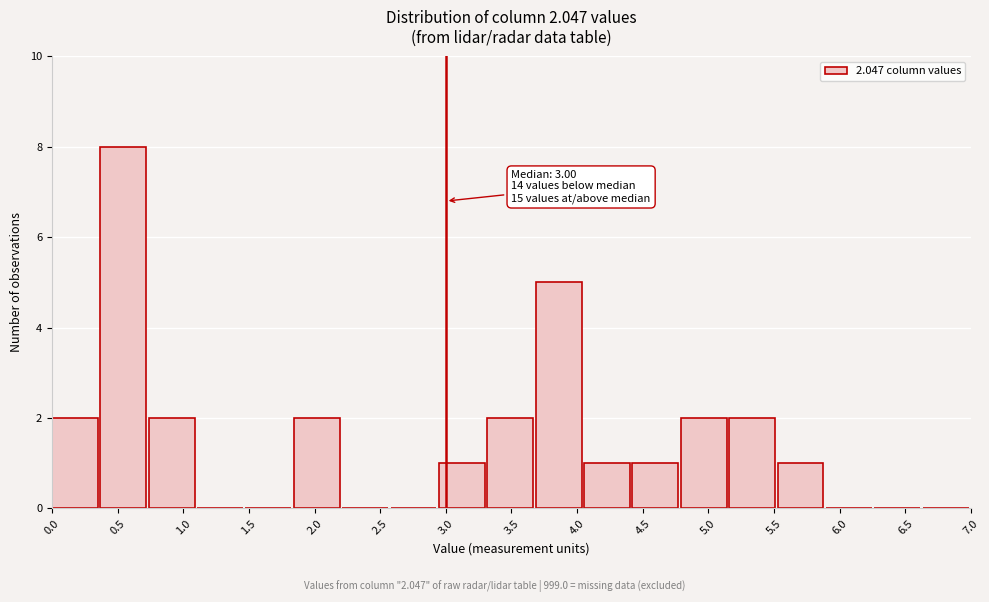

Which range on the x-axis has the tallest bar?

0.35 to 0.75